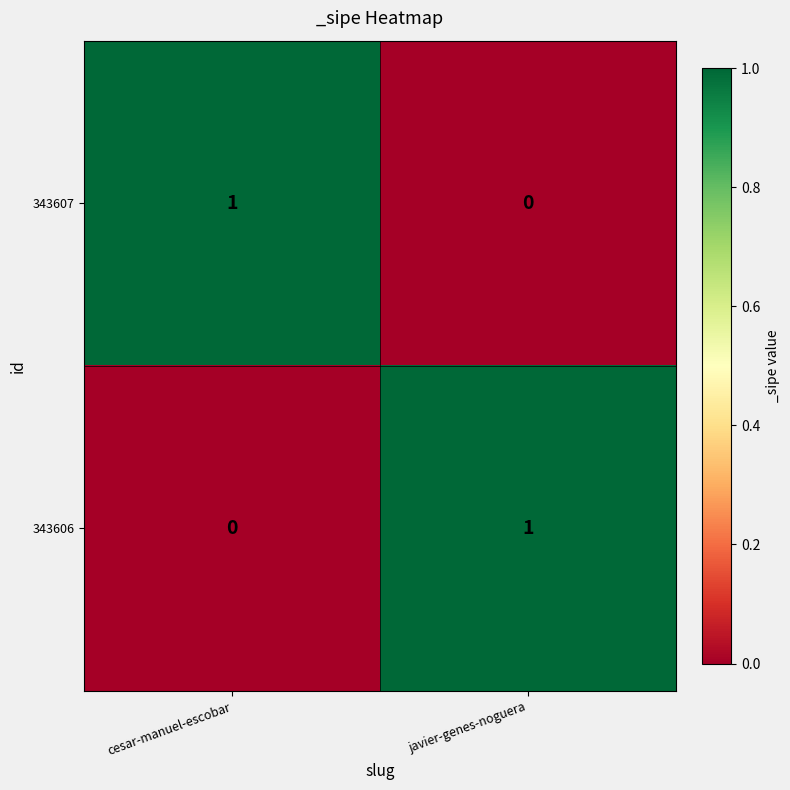

Rank the series at javier-genes-noguera from lowest to highest value.

343607, 343606